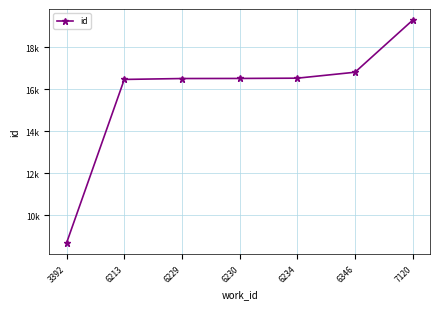

Which label corresponds to the smallest value in the chart?

3392